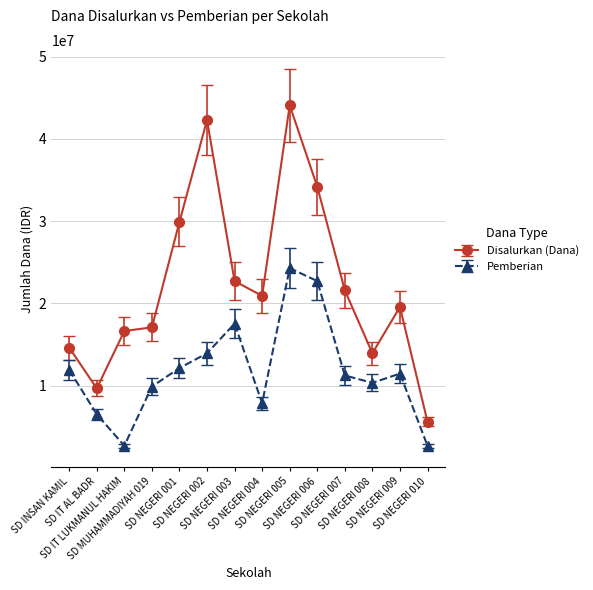

Is it true that Pemberian equals 24300000 at SD NEGERI 005?

True